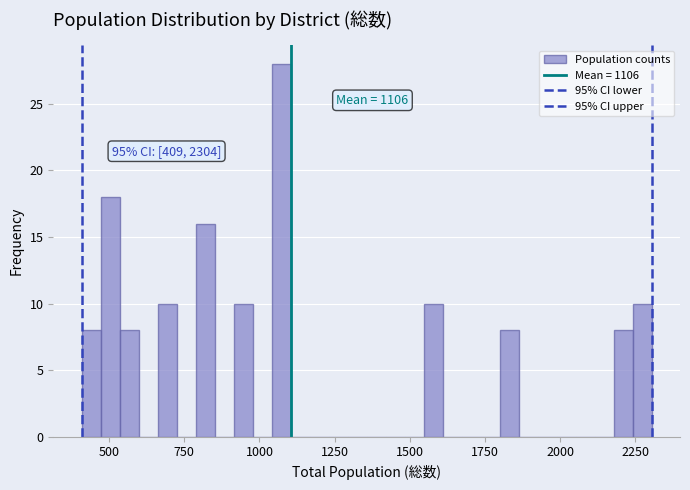

Around what value on the x-axis is the tallest bar? Give the approximate position of its centre, as read against the axis.

1050